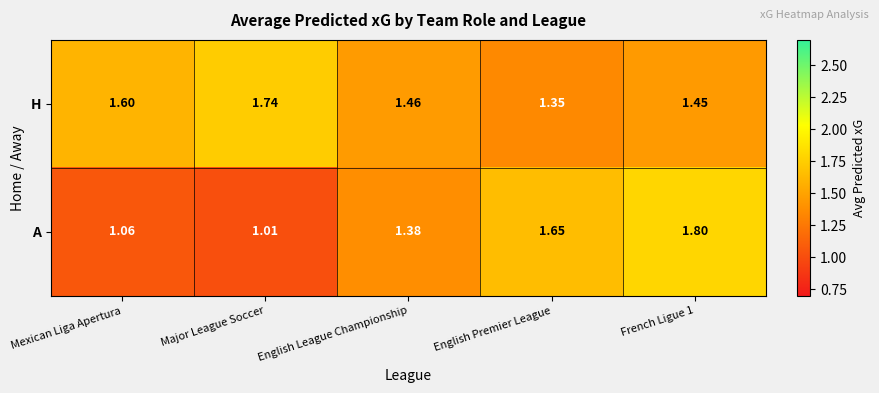

At which label is A closest to 1?

Major League Soccer